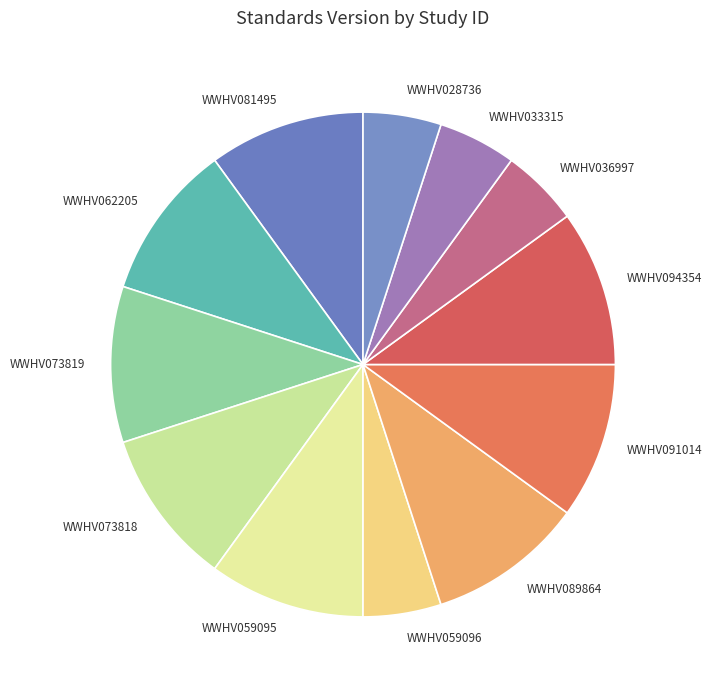

How many slices are in this pie chart?

12